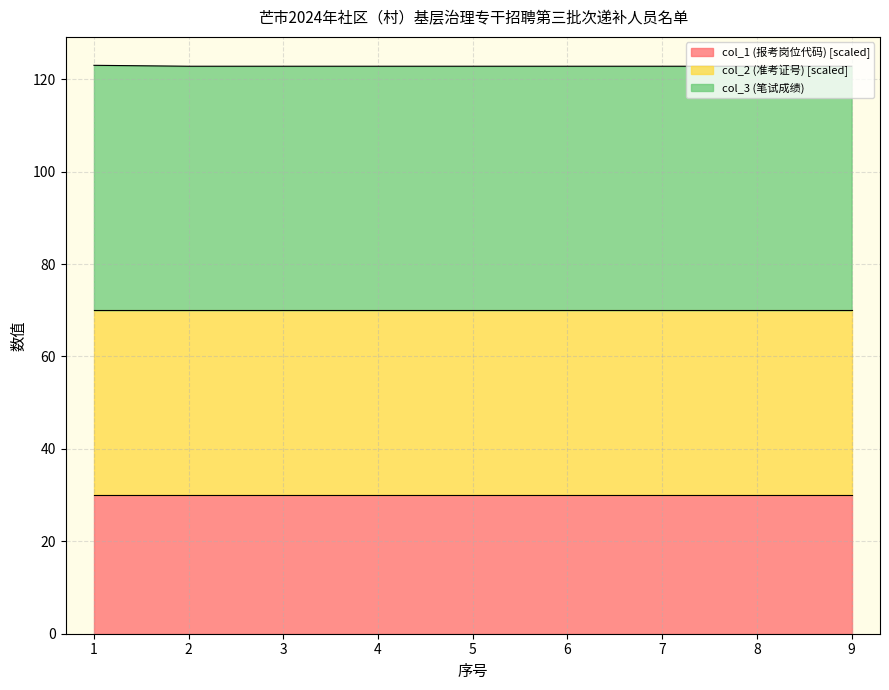

What is the difference between the maximum and second lowest values in the col_3 (笔试成绩) series?

0.2